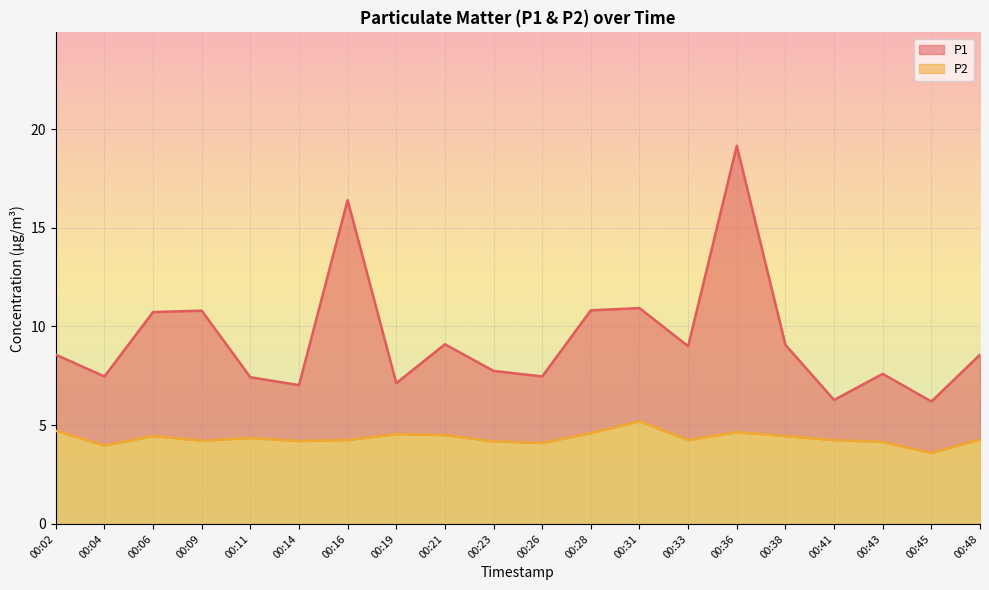

True or false: P1 and P2 intersect in this chart.

False